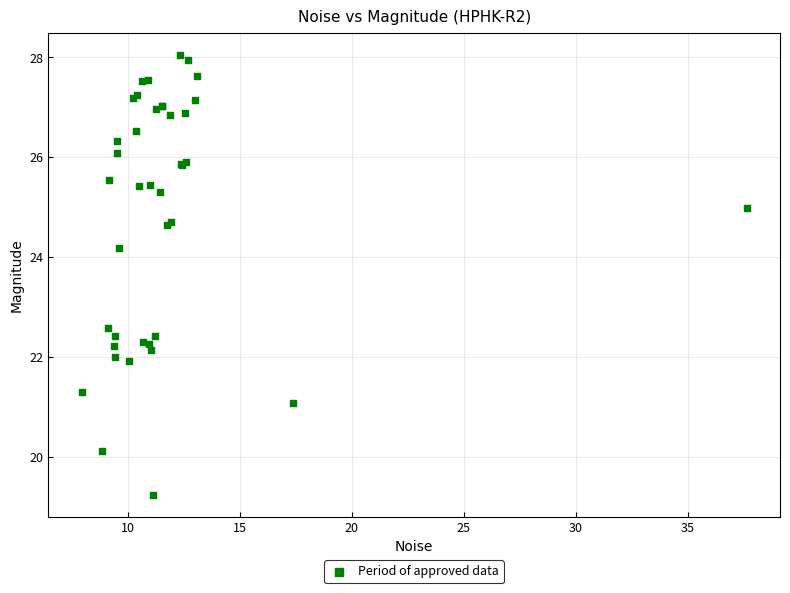

What Y value in the scatter plot is closest to 23?

22.6